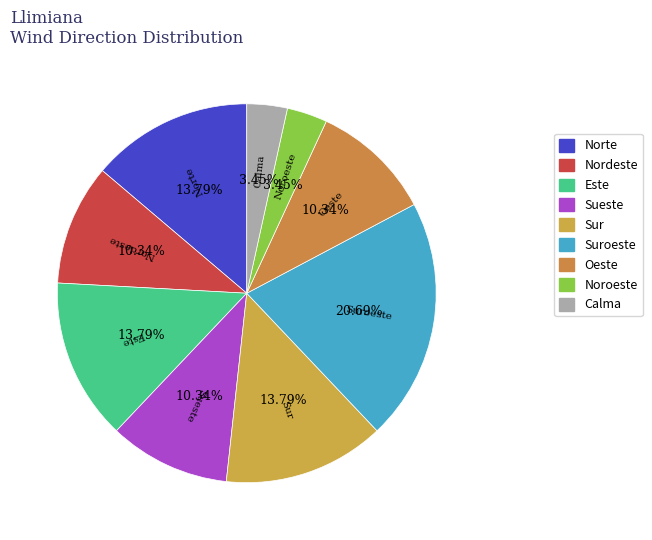

To the nearest percent, what portion does Suroeste represent?

21%